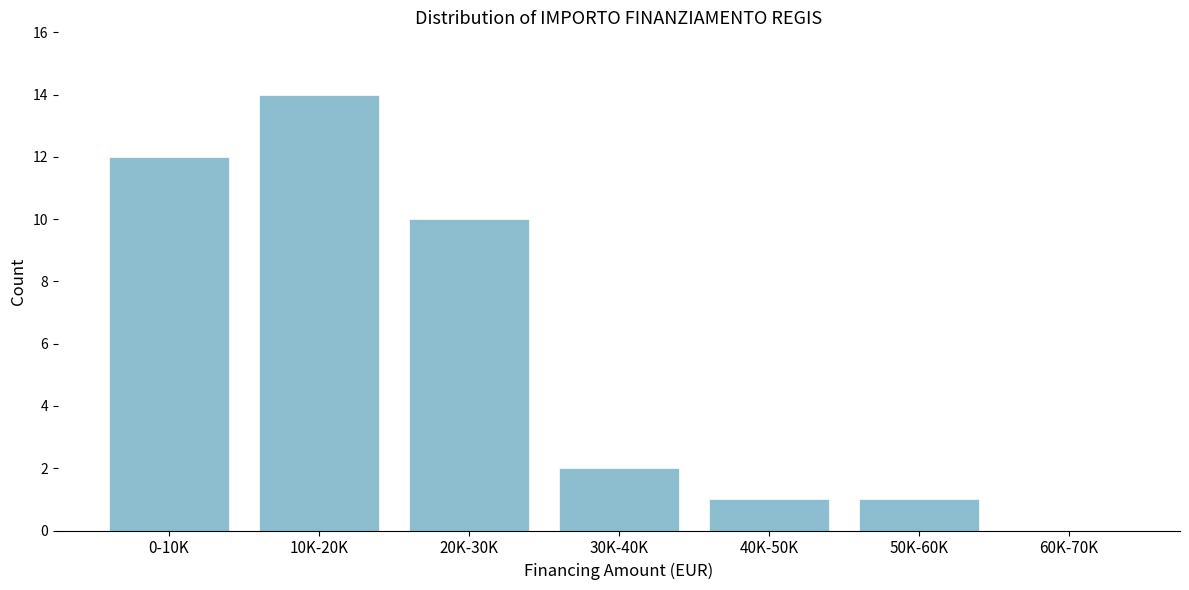

Reading left to right, transcribe all the data shown in this chart.

0-10K=12	10K-20K=14	20K-30K=10	30K-40K=2	40K-50K=1	50K-60K=1	60K-70K=0